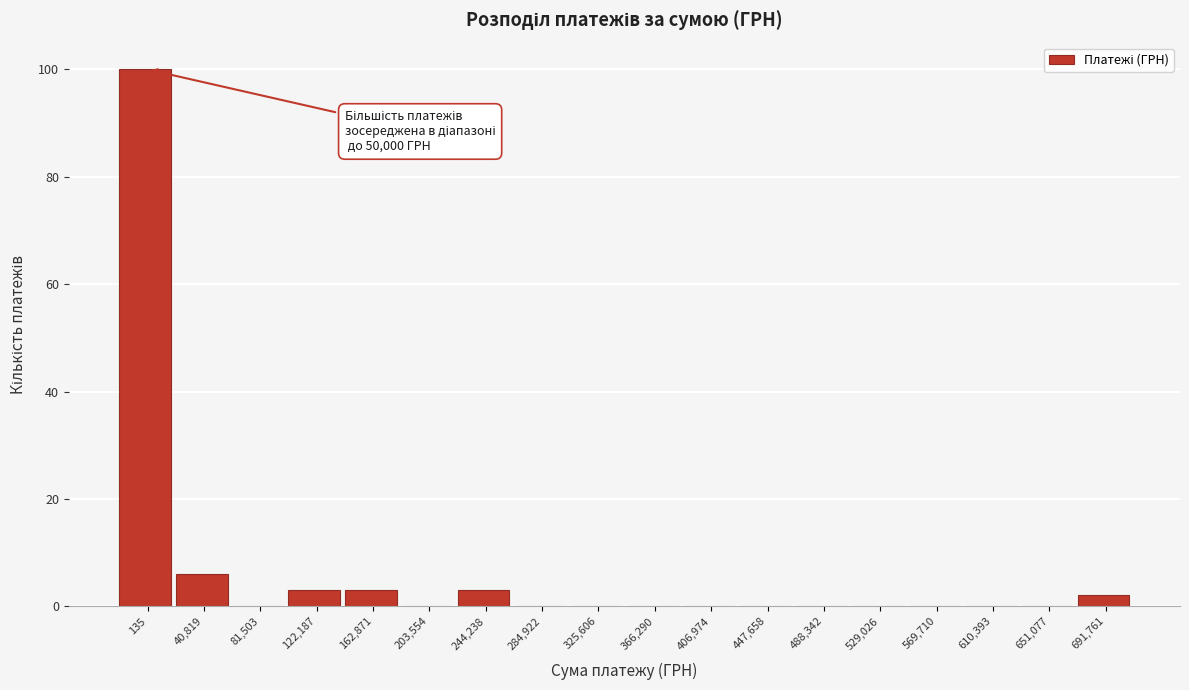

Reading left to right, transcribe all the data shown in this chart.

135=100	40,819=6	81,503=0	122,187=3	162,871=3	203,554=0	244,238=3	284,922=0	325,606=0	366,290=0	406,974=0	447,658=0	488,342=0	529,026=0	569,710=0	610,393=0	651,077=0	691,761=2